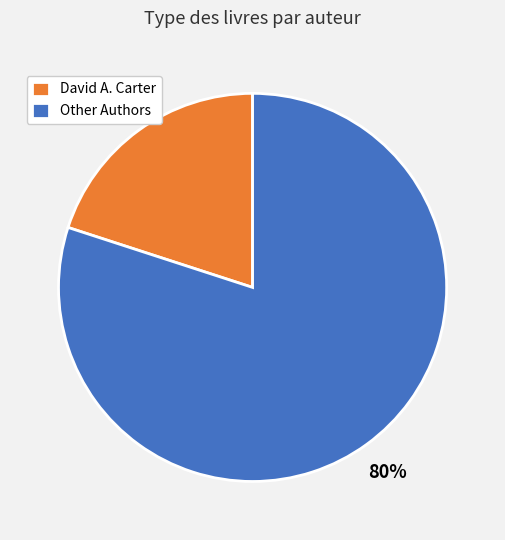

How many slices are in this pie chart?

2